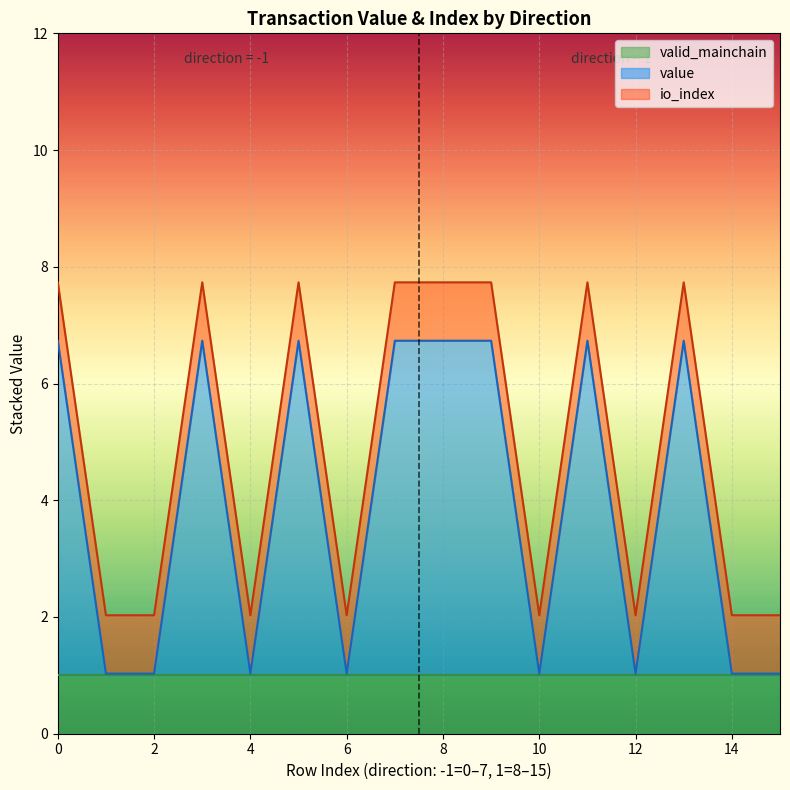

Which series changed the most between -1 and -1?

io_index